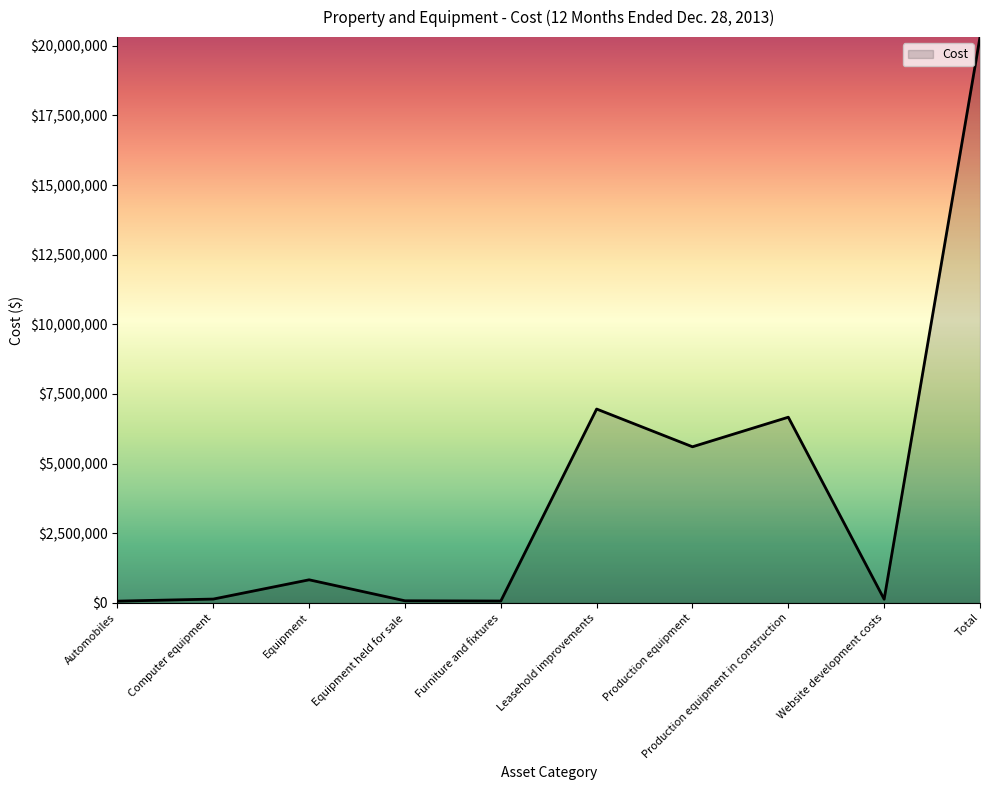

What value does the data have at Production equipment in construction?

6666933.9